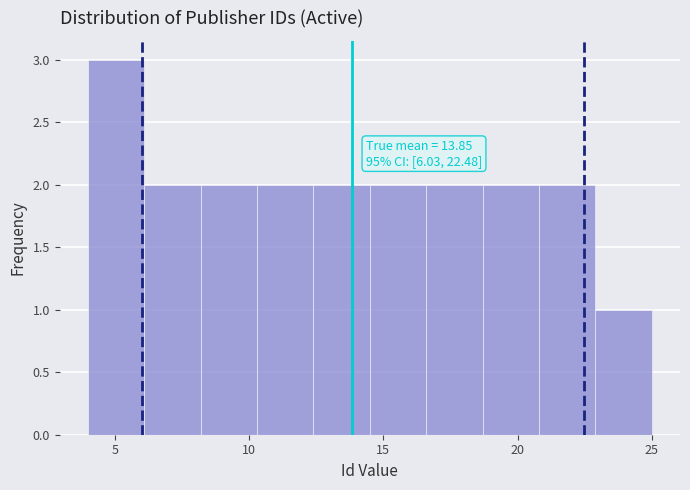

Which range on the x-axis has the tallest bar?

4.0 to 6.1